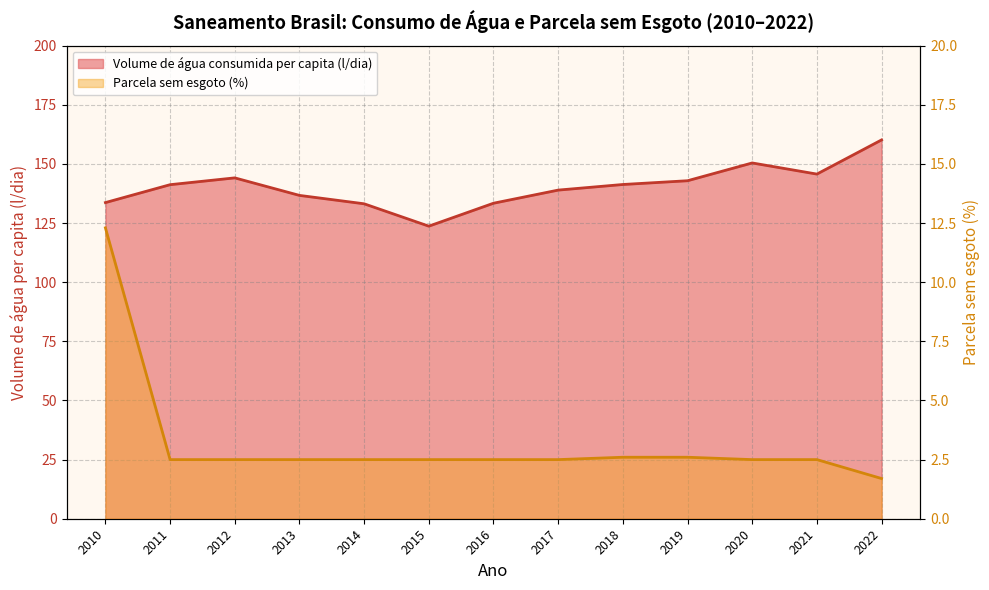

What are all the series names shown in the legend?

Volume de água consumida per capita (l/dia), Parcela sem esgoto (%)